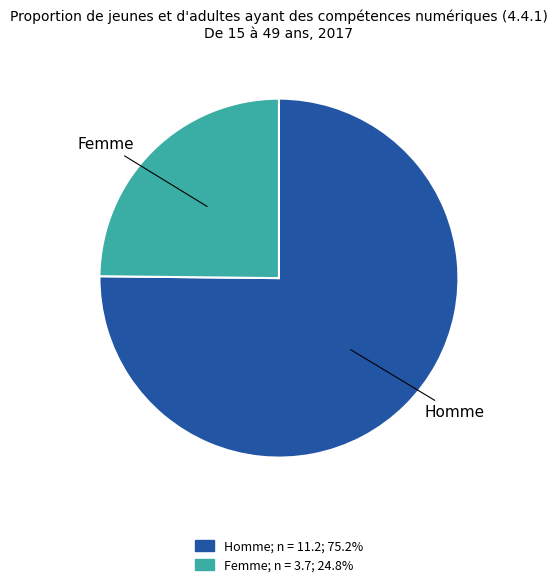

Is there any slice that represents more than half of the pie?

Yes